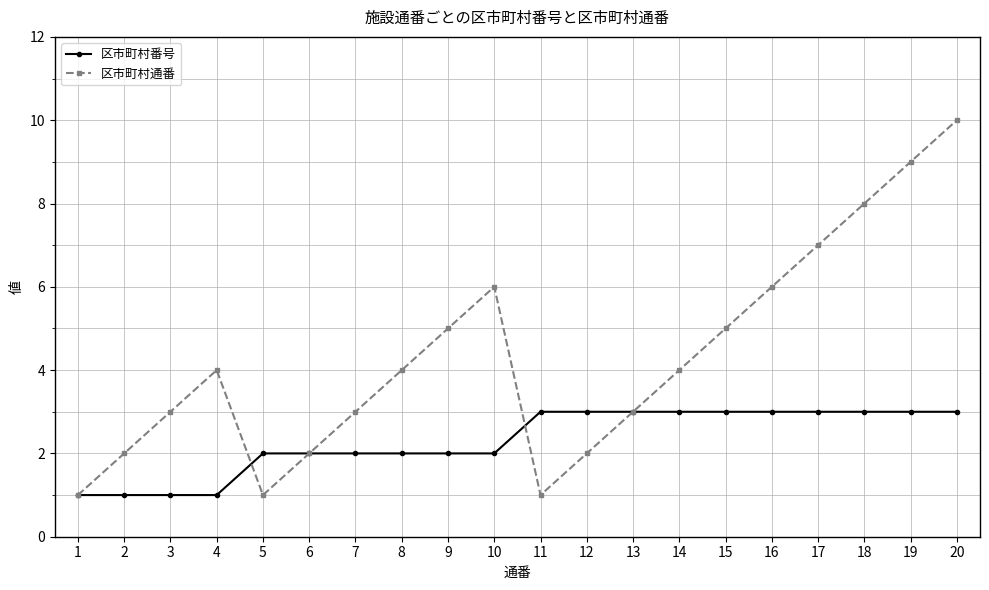

How many data points does each series have?

20